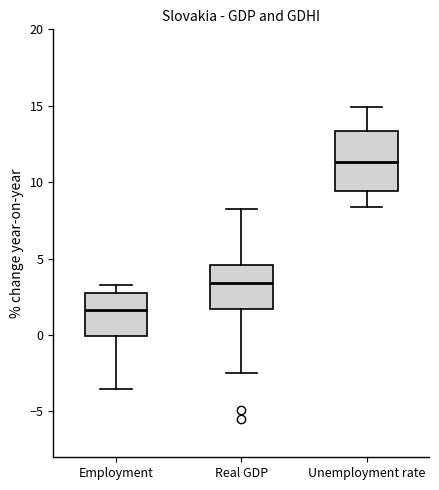

Reading left to right, transcribe this box plot: for each box, give where its median line is, the range the box spans, and where its two whiskers end, as read against the y-axis. The values are not printed on the chart, so give them approximately, as read against the axis.

Employment: median 1.5, box 0.0 to 2.5, whiskers -3.5 to 3.5
Real GDP: median 3.5, box 1.5 to 4.5, whiskers -2.5 to 8.0
Unemployment rate: median 11.5, box 9.5 to 13.5, whiskers 8.5 to 15.0